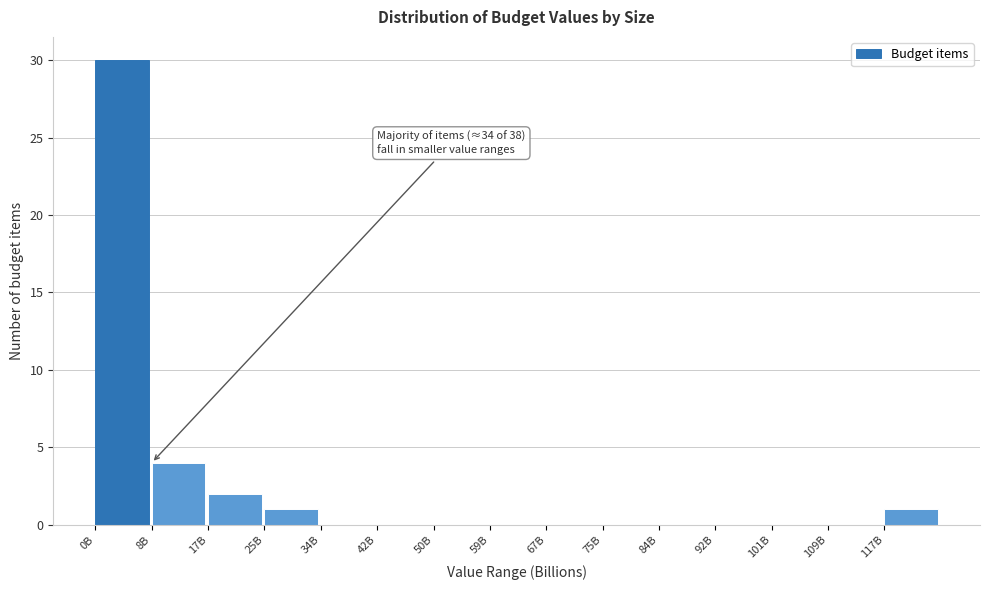

Reading left to right, extract all data points from this chart.

0B=30	8B=4	17B=2	25B=1	34B=0	42B=0	50B=0	59B=0	67B=0	75B=0	84B=0	92B=0	101B=0	109B=0	117B=1